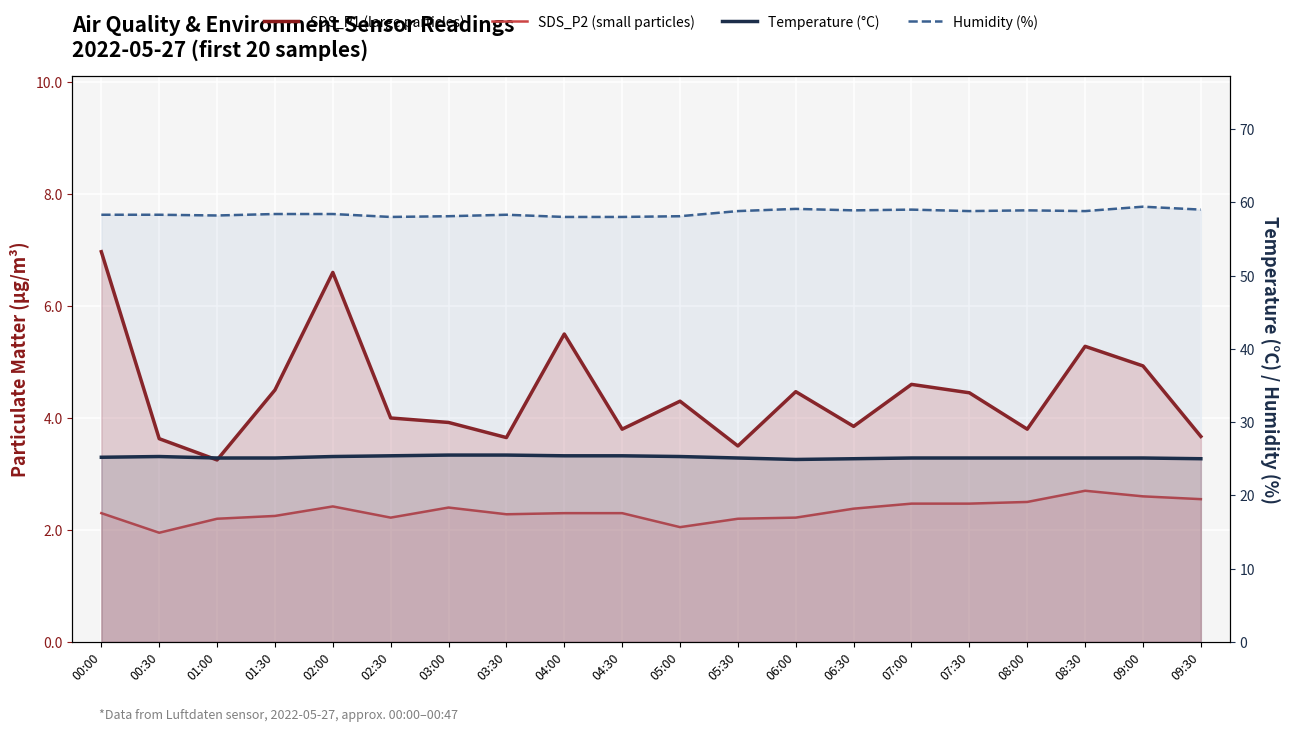

Reading left to right, extract all data points from this chart.

SDS_P1 (large particles): 00:00=7.0	00:30=3.6	01:00=3.2	01:30=4.5	02:00=6.6	02:30=4.0	03:00=3.9	03:30=3.6	04:00=5.5	04:30=3.8	05:00=4.3	05:30=3.5	06:00=4.5	06:30=3.9	07:00=4.6	07:30=4.5	08:00=3.8	08:30=5.3	09:00=4.9	09:30=3.7
SDS_P2 (small particles): 00:00=2.3	00:30=1.9	01:00=2.2	01:30=2.2	02:00=2.4	02:30=2.2	03:00=2.4	03:30=2.3	04:00=2.3	04:30=2.3	05:00=2.0	05:30=2.2	06:00=2.2	06:30=2.4	07:00=2.5	07:30=2.5	08:00=2.5	08:30=2.7	09:00=2.6	09:30=2.5
Temperature (°C): 00:00=25.2	00:30=25.3	01:00=25.1	01:30=25.1	02:00=25.3	02:30=25.4	03:00=25.5	03:30=25.5	04:00=25.4	04:30=25.4	05:00=25.3	05:30=25.1	06:00=24.9	06:30=25.0	07:00=25.1	07:30=25.1	08:00=25.1	08:30=25.1	09:00=25.1	09:30=25.0
Humidity (%): 00:00=58.3	00:30=58.3	01:00=58.2	01:30=58.4	02:00=58.4	02:30=58.0	03:00=58.1	03:30=58.3	04:00=58.0	04:30=58.0	05:00=58.1	05:30=58.8	06:00=59.1	06:30=58.9	07:00=59.0	07:30=58.8	08:00=58.9	08:30=58.8	09:00=59.4	09:30=59.0